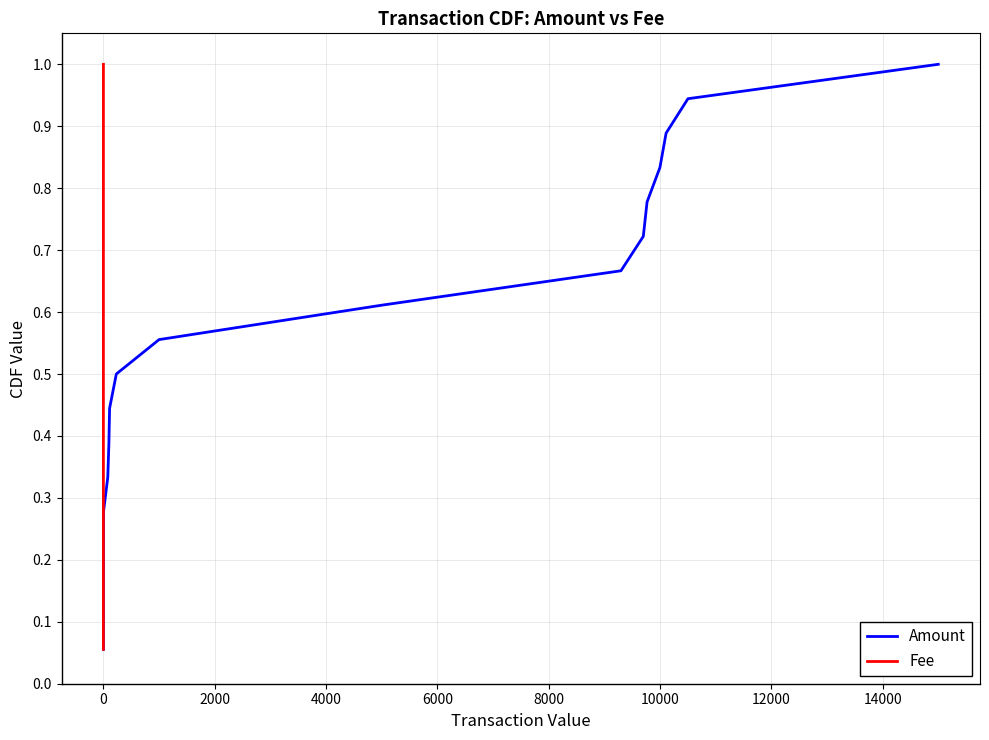

The Fee series shows 0.0 at 0. True or false?

False